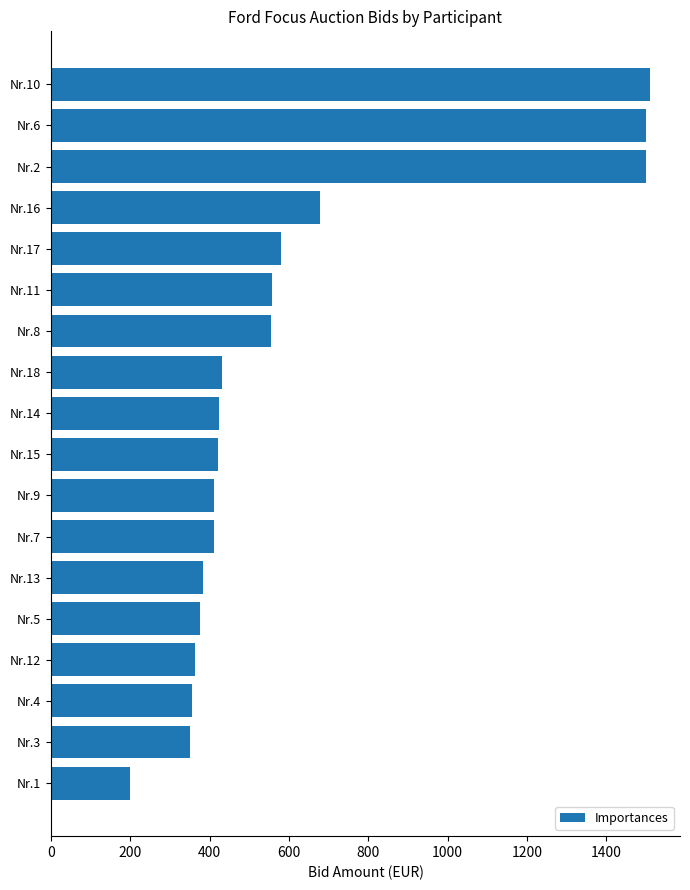

Is it true that the value at Nr.14 is 424.0?

True